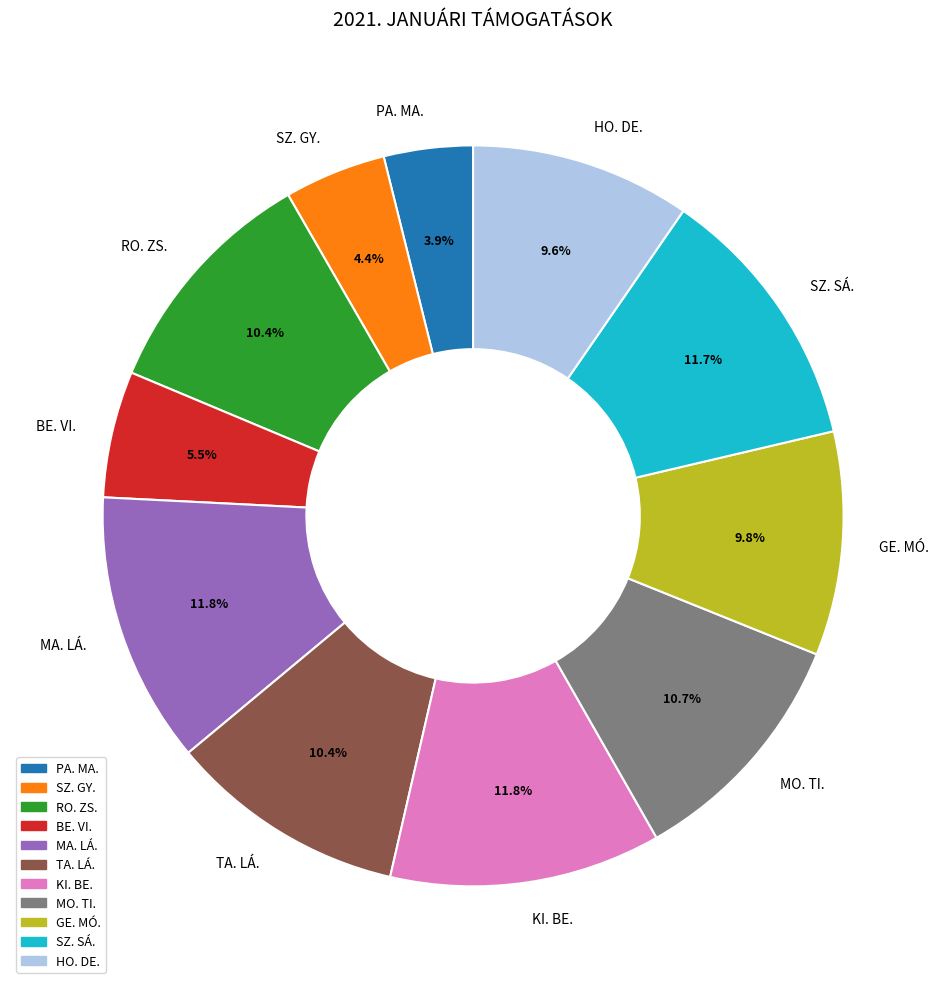

Between BE. VI. and MO. TI., which is larger?

MO. TI.